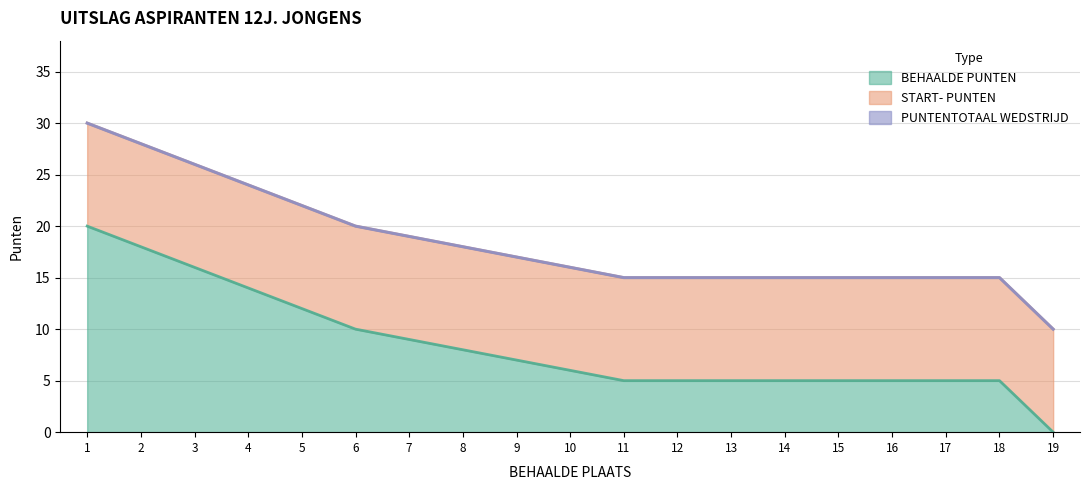

At which category is the sum across all series the highest?

1